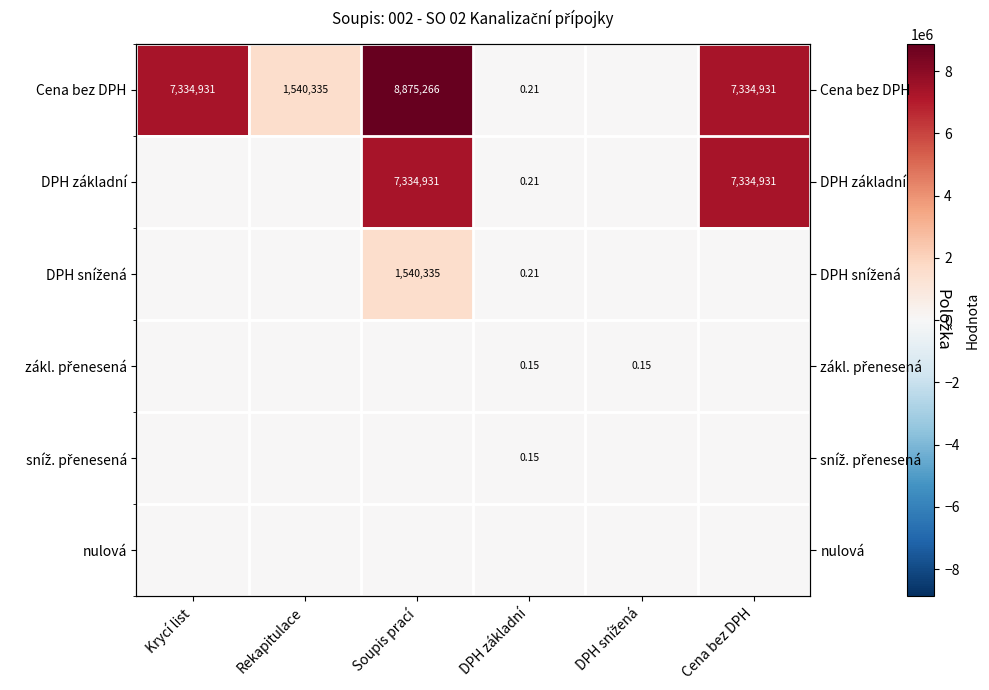

How many values in the DPH snížená series exceed 0?

2